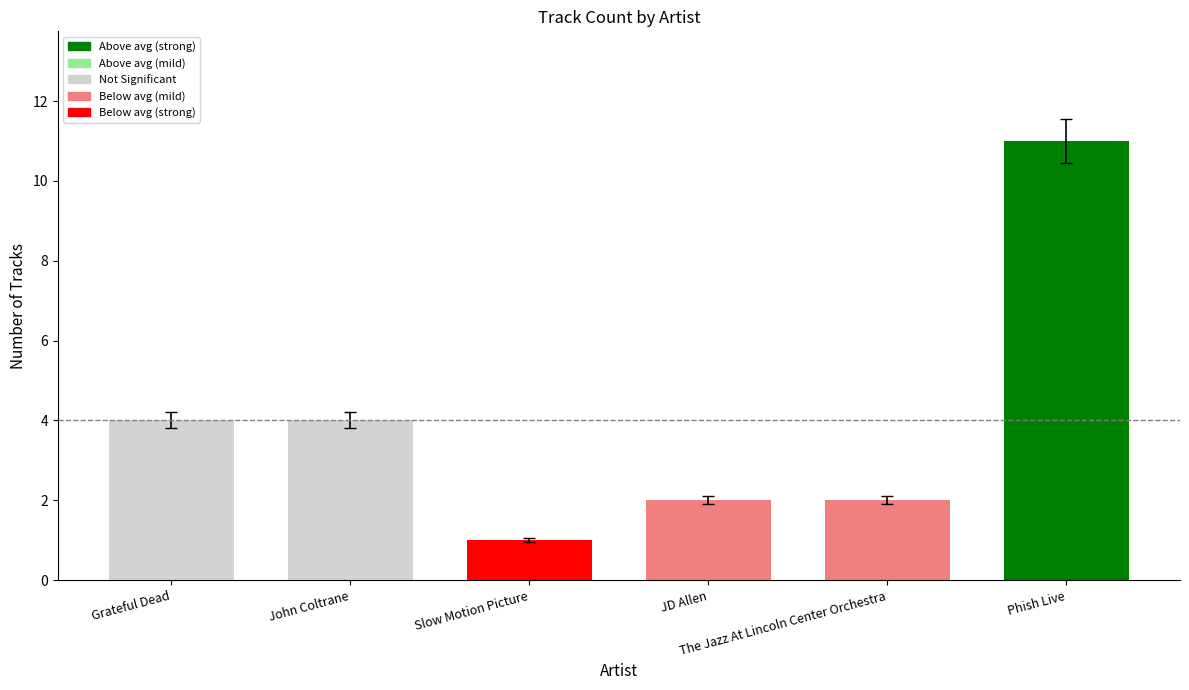

True or false: the data shows 1 at JD Allen.

False